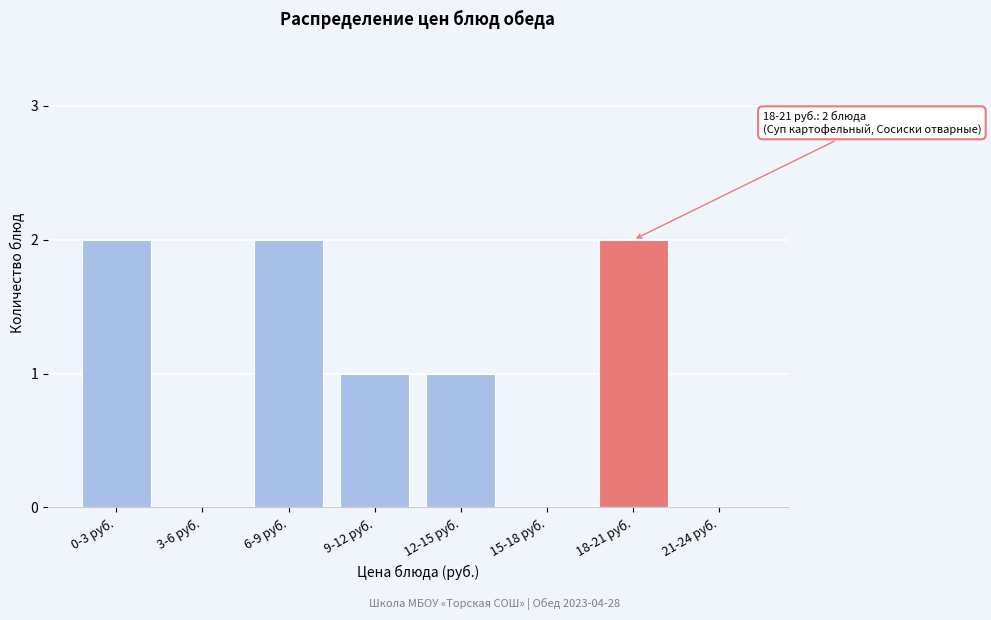

Reading left to right, list all the values displayed in this chart.

0-3 руб.=2	3-6 руб.=0	6-9 руб.=2	9-12 руб.=1	12-15 руб.=1	15-18 руб.=0	18-21 руб.=2	21-24 руб.=0